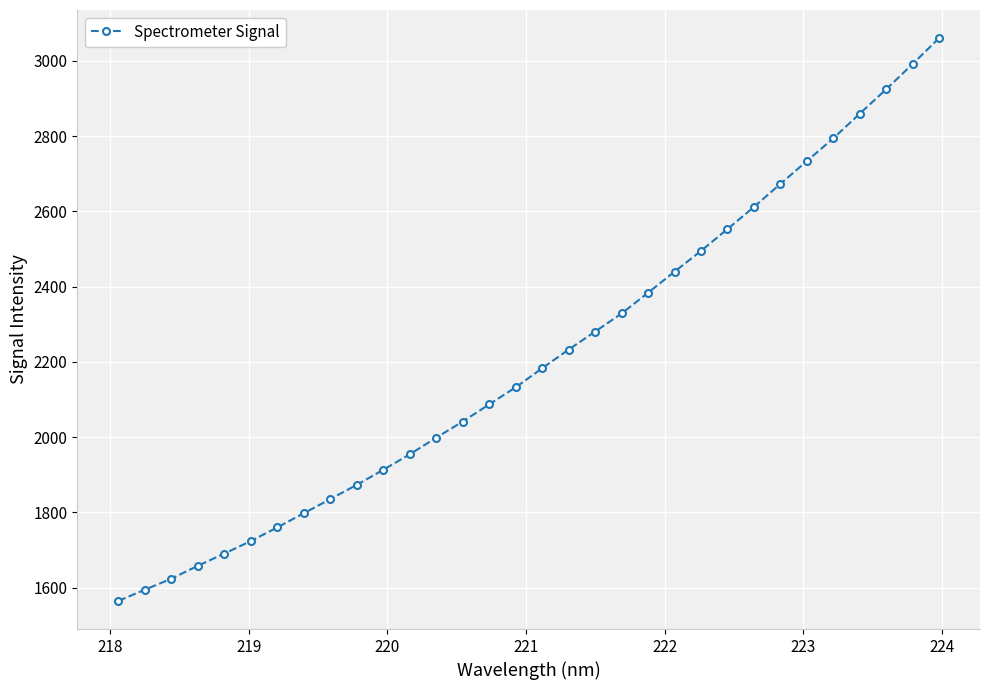

True or false: the data has more than 2 interior local peaks.

False